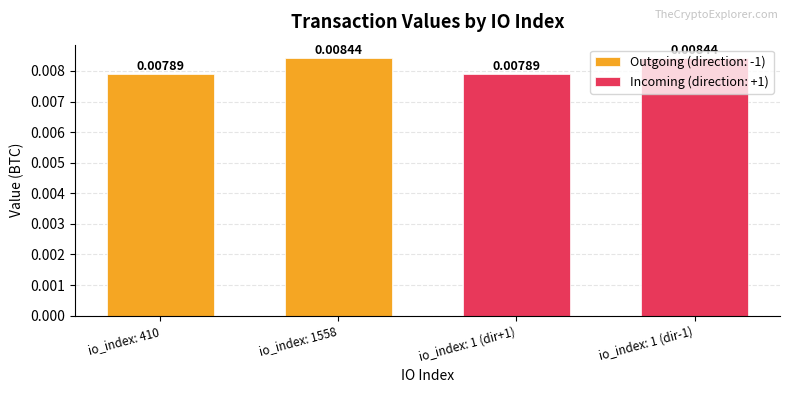

Reading left to right, what are all the values shown in this chart?

410=0.0	1558=0.0	1=0.0	1=0.0